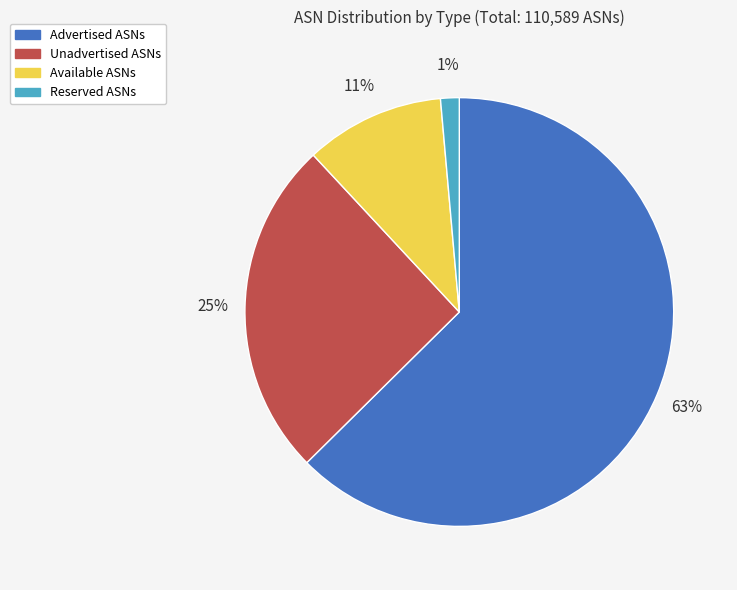

The Unadvertised ASNs slice represents 16% of the pie. True or false?

False